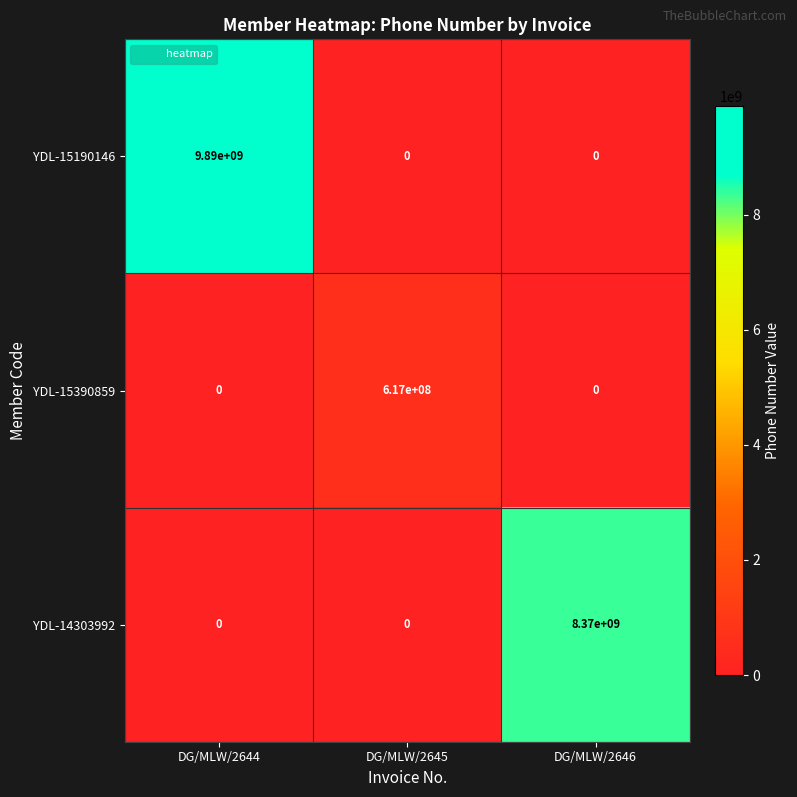

What is the total value across all series at DG/MLW/2646?

8370000000